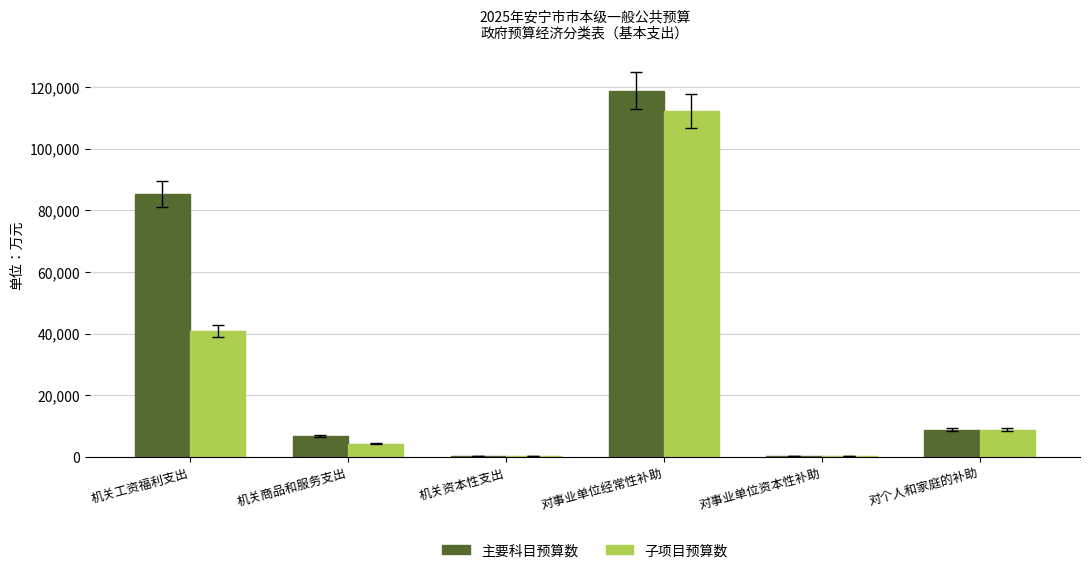

Which series changed the most between 机关工资福利支出 and 对个人和家庭的补助?

主要科目预算数